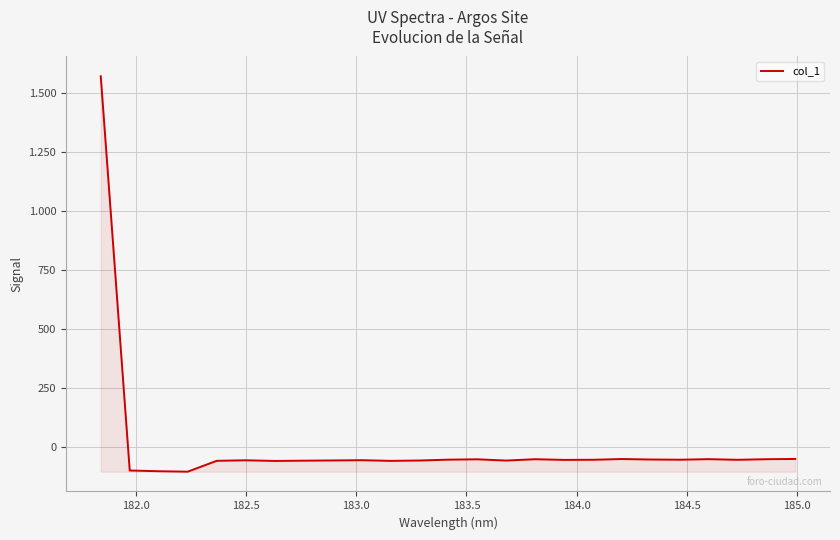

Is this an area chart (filled region under the line)?

Yes